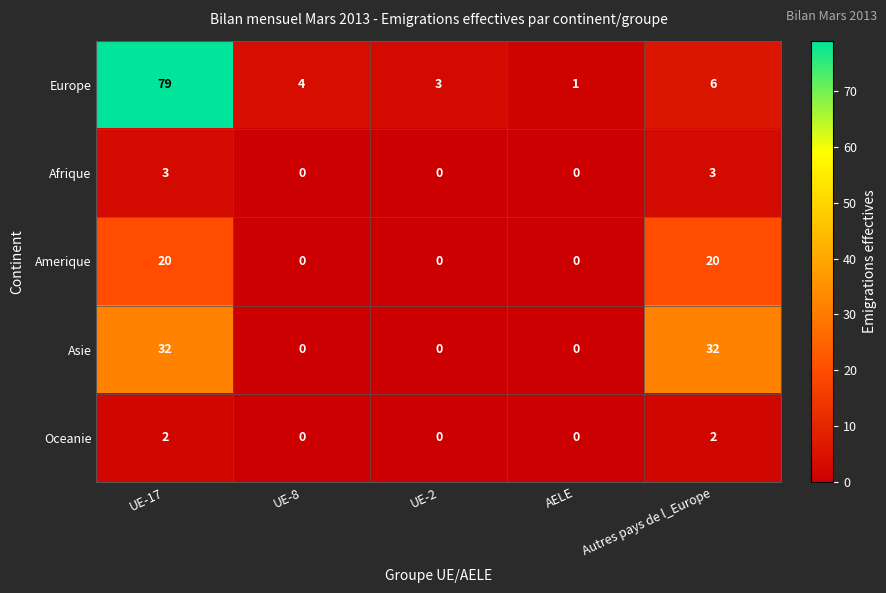

Which series has the widest spread of values?

Europe